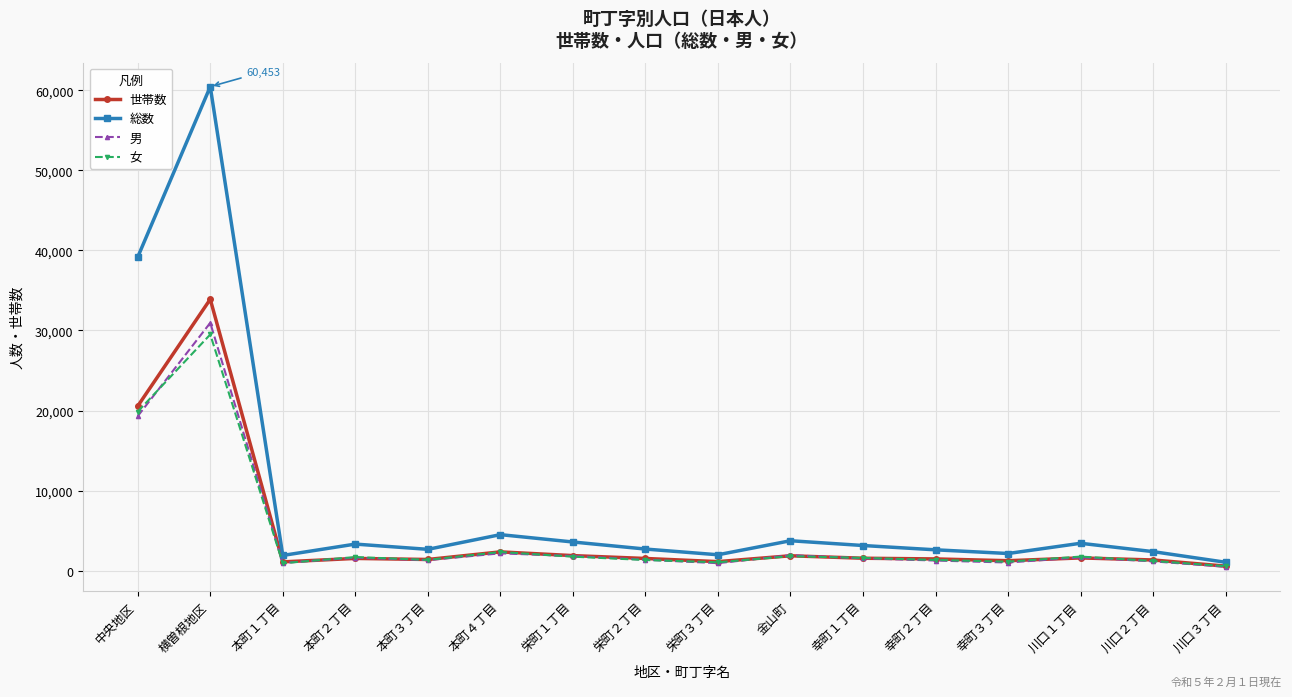

What is the label of the 4th point from the left?

本町２丁目